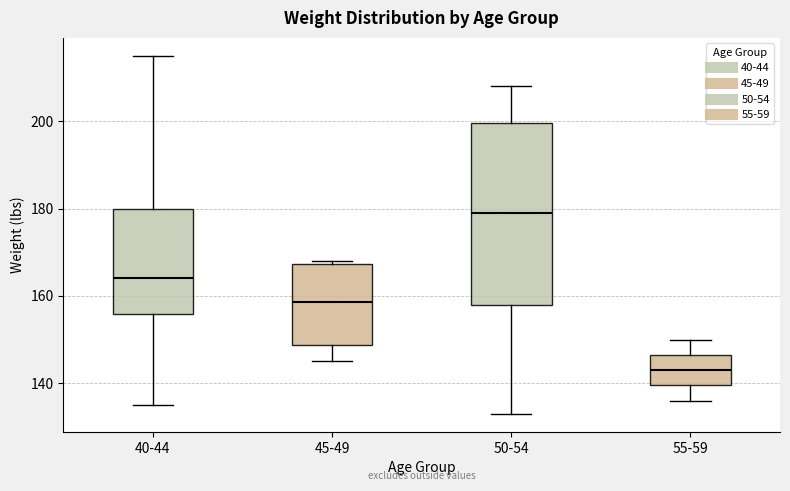

Where does the upper whisker of the box for 50-54 end on the y-axis? The values are not printed on the chart, so give them approximately, as read against the axis.

208